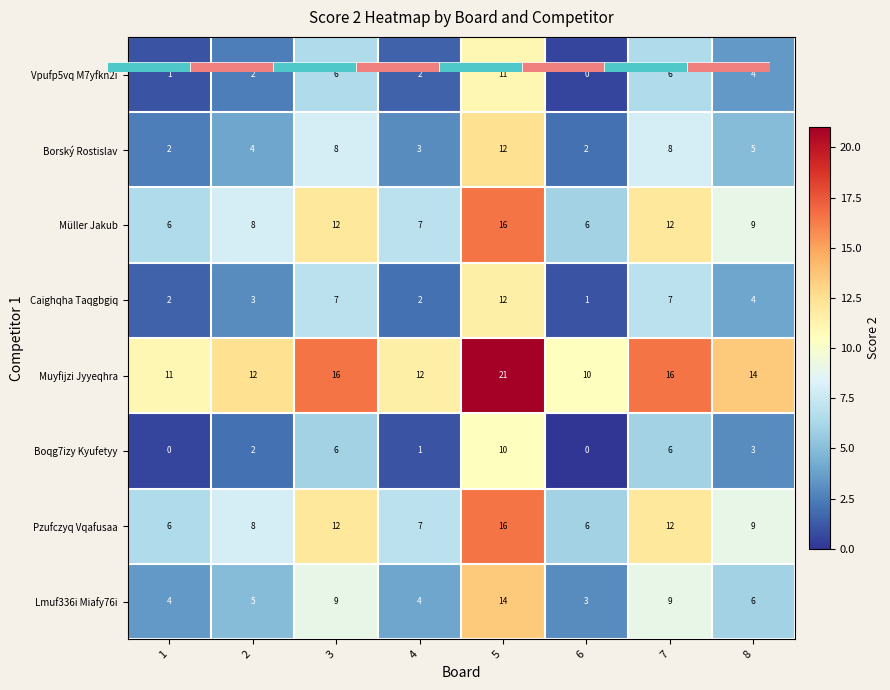

Count the number of categories in the chart.

8